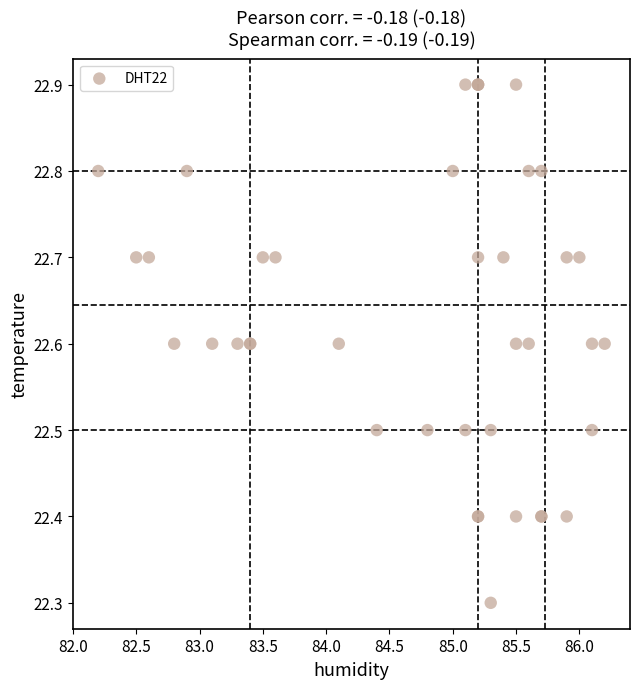

What Y value in the scatter plot is closest to 22?

22.3